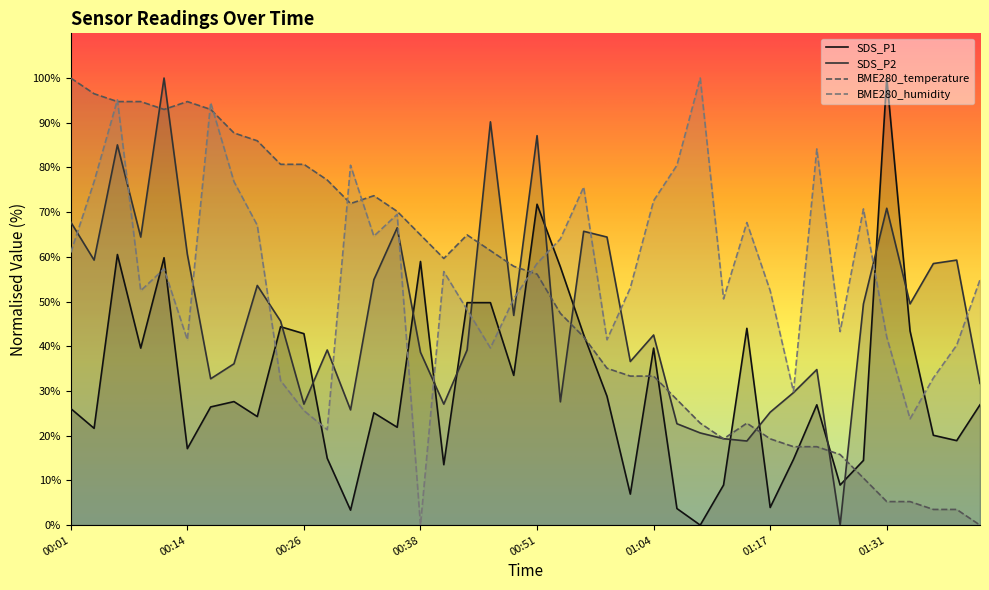

How many times do BME280_temperature and SDS_P2 cross each other?

13